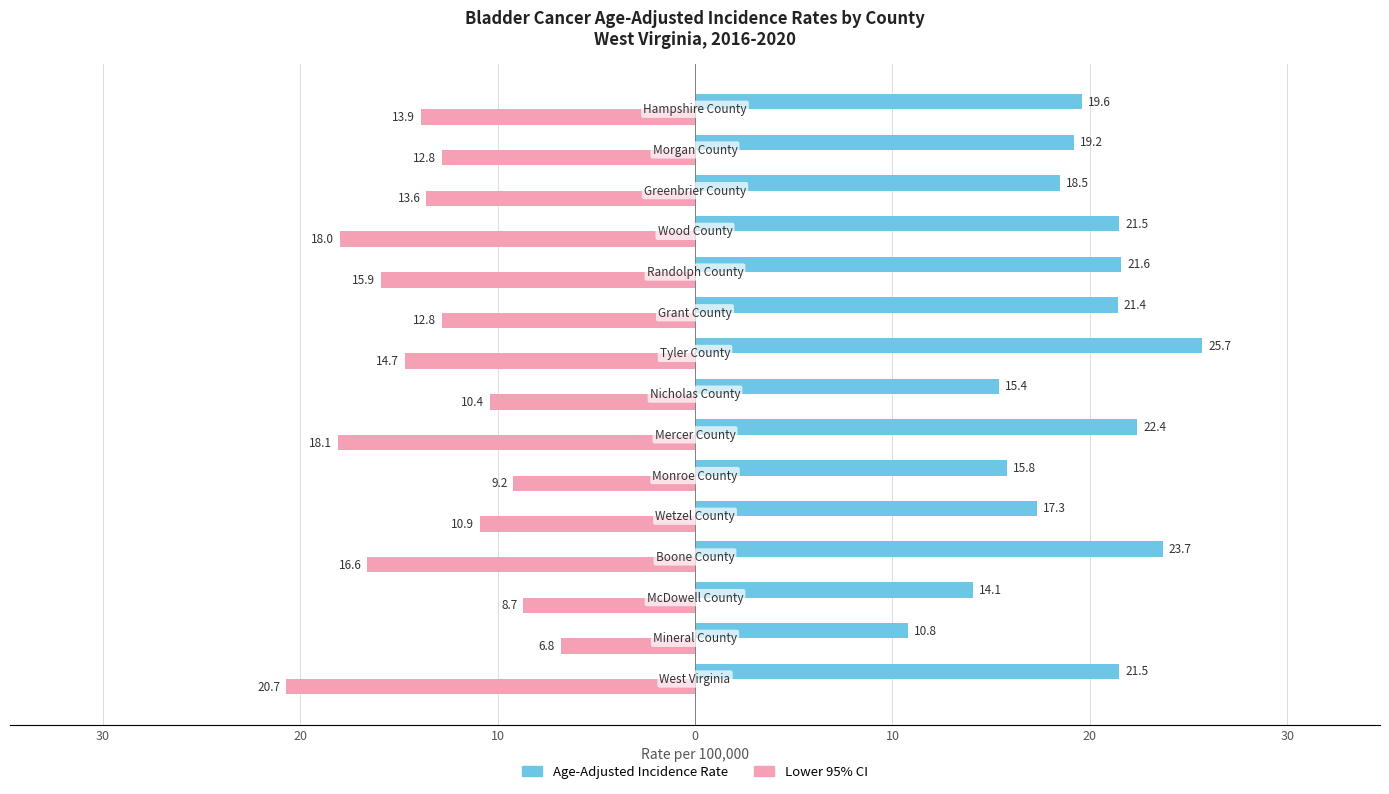

Rank the series by their maximum value, from highest to lowest.

Age-Adjusted Incidence Rate, Lower 95% CI